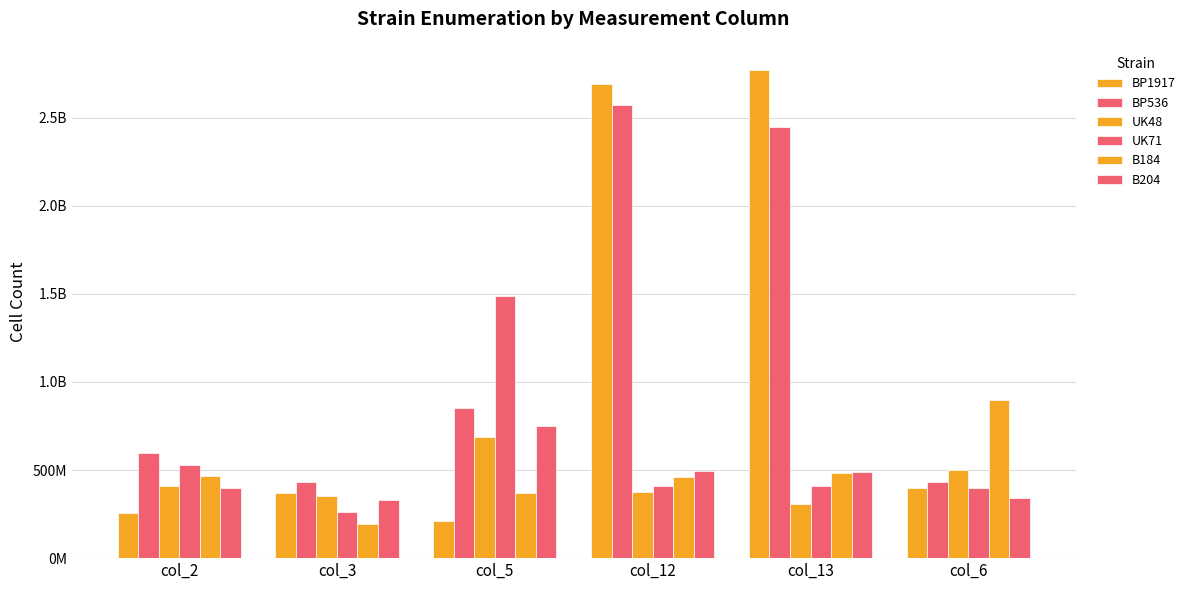

What is the spread (max minus min) of values at col_5?

1280000000.0